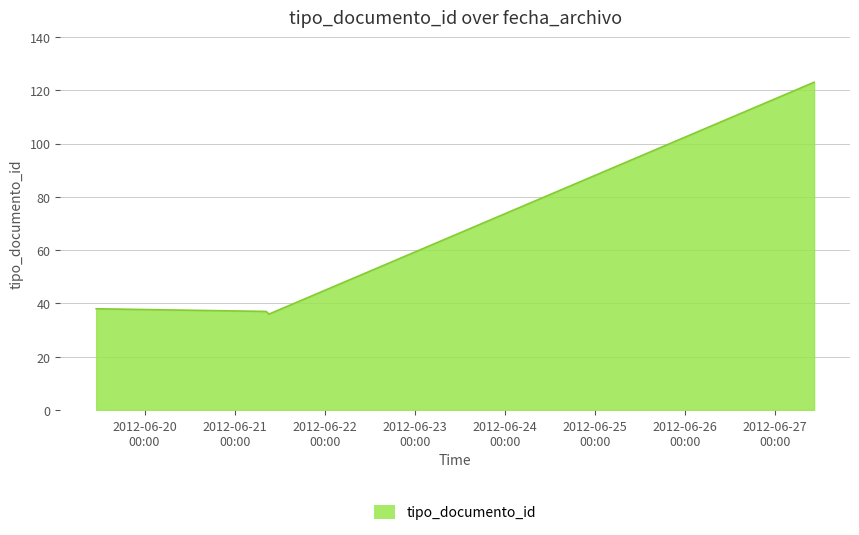

Does the chart display data point markers on the line(s)?

No